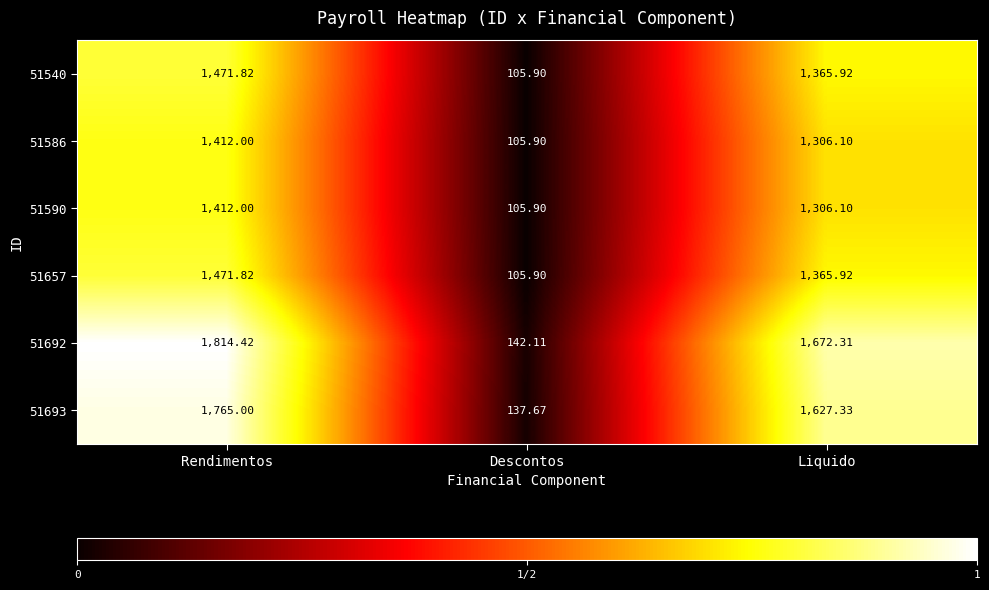

Count the number of categories in the chart.

3